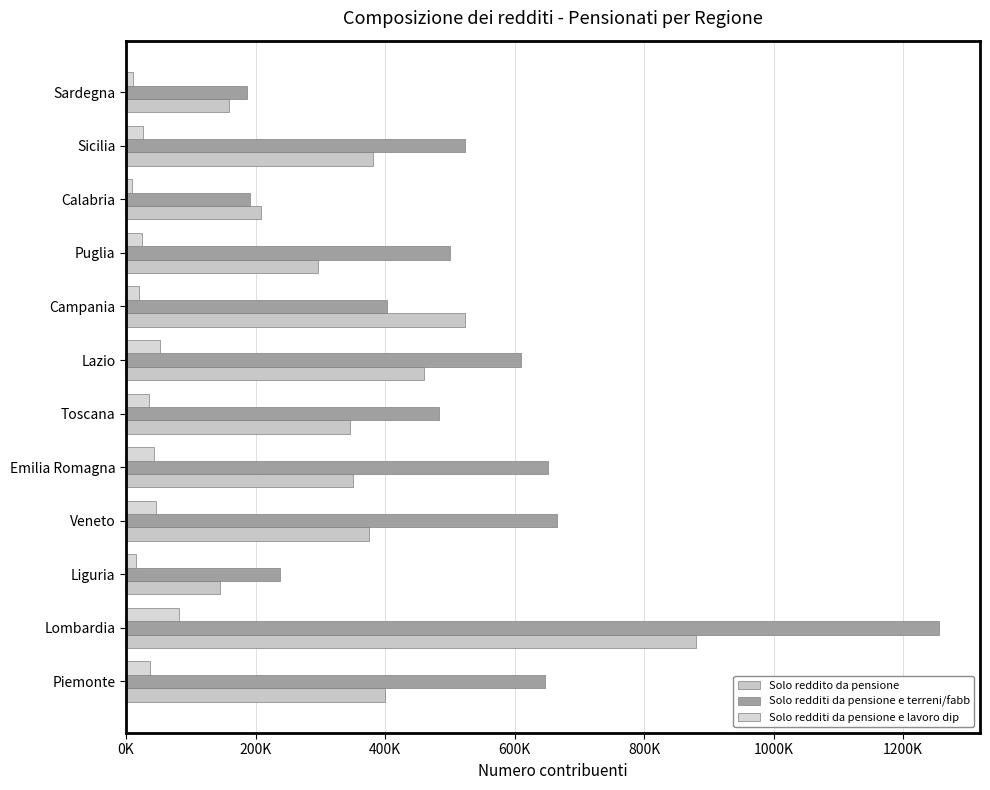

How many groups of bars are there?

12